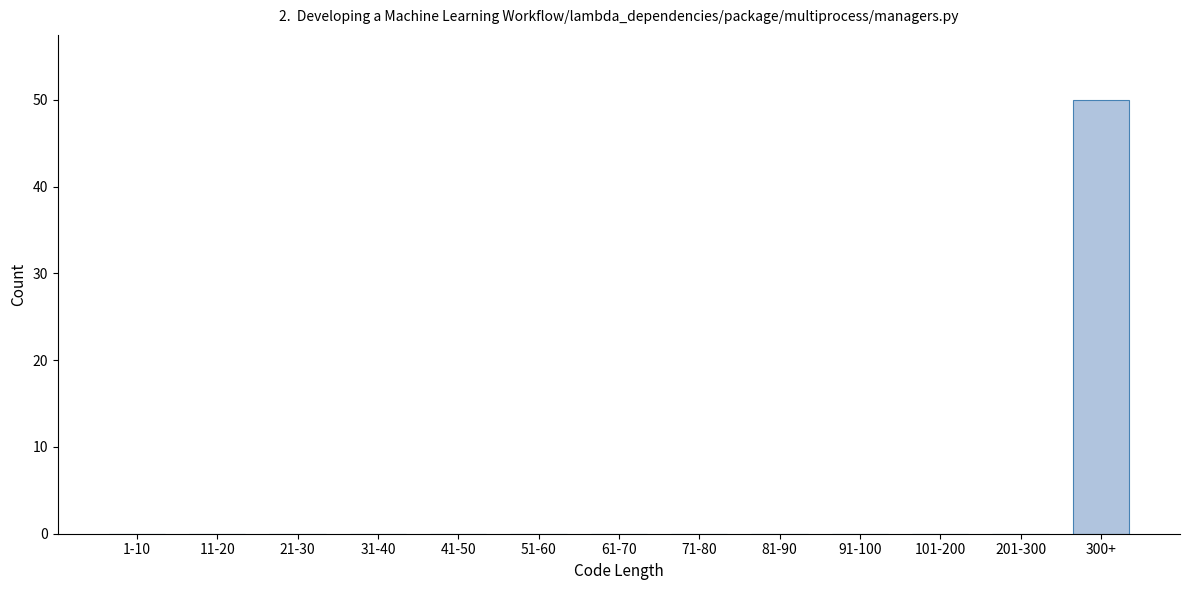

Reading left to right, what are all the values shown in this chart?

1-10=0	11-20=0	21-30=0	31-40=0	41-50=0	51-60=0	61-70=0	71-80=0	81-90=0	91-100=0	101-200=0	201-300=0	300+=50